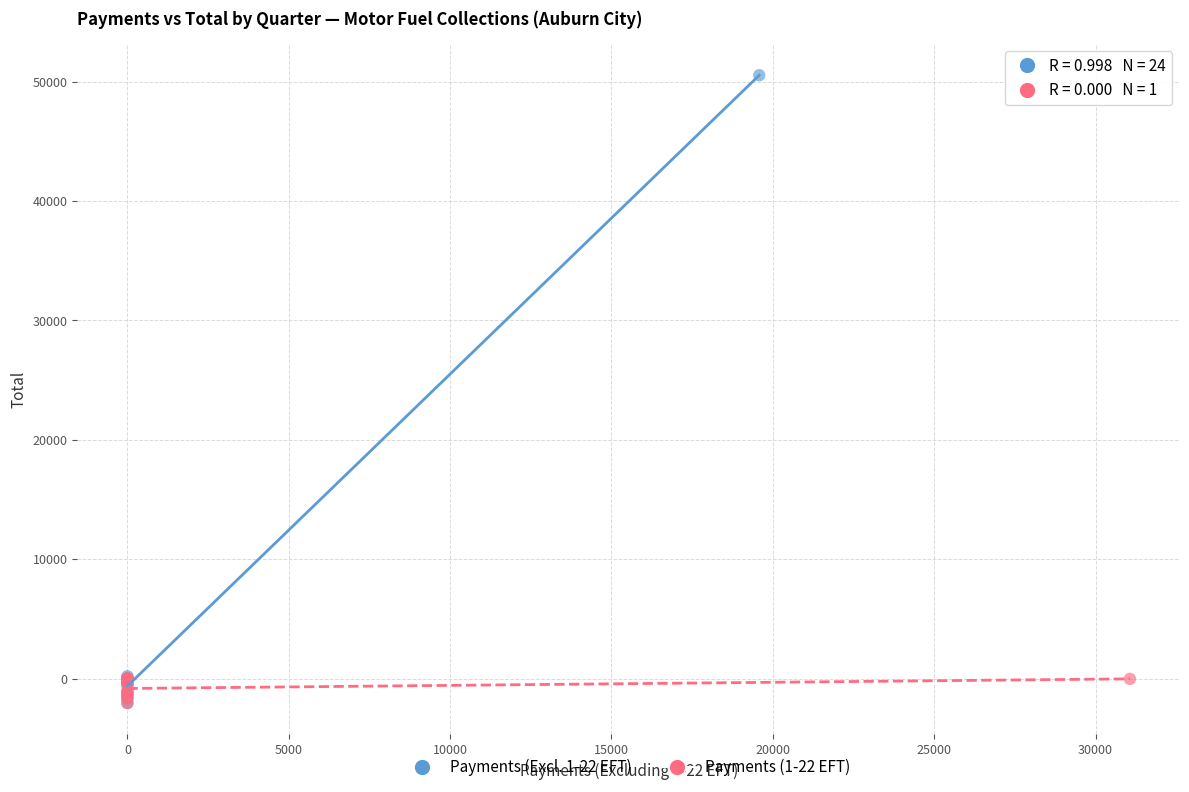

Which series contains the highest Y value?

Payments (Excl. 1-22 EFT)